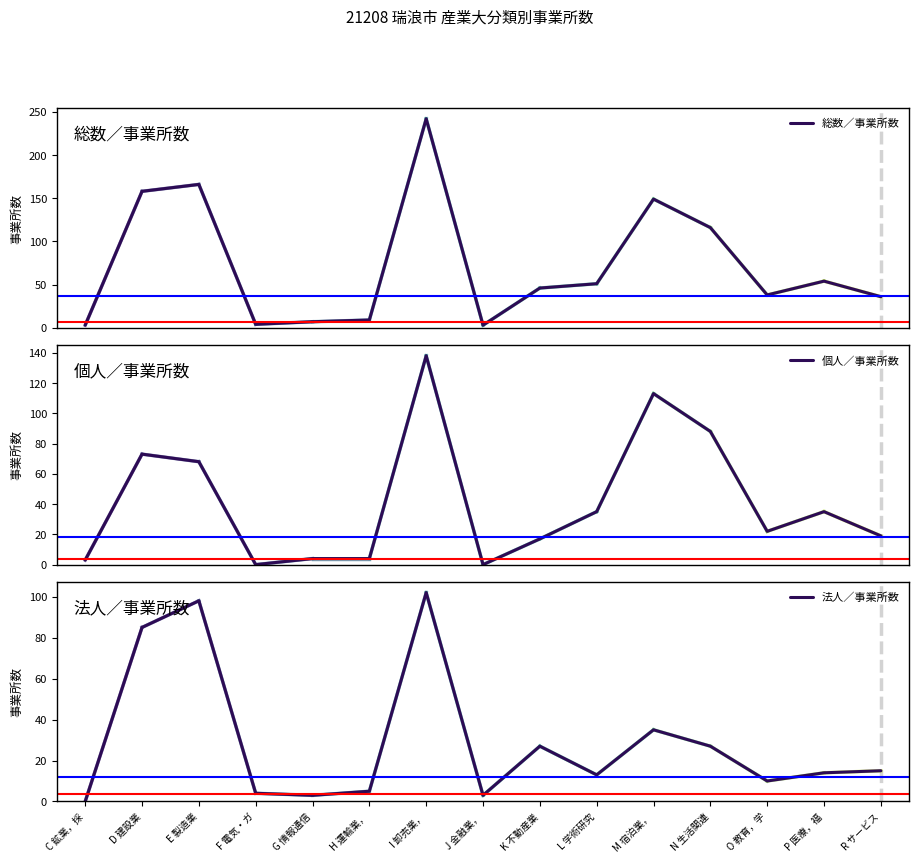

What are all the series names shown in the legend?

総数／事業所数, 個人／事業所数, 法人／事業所数